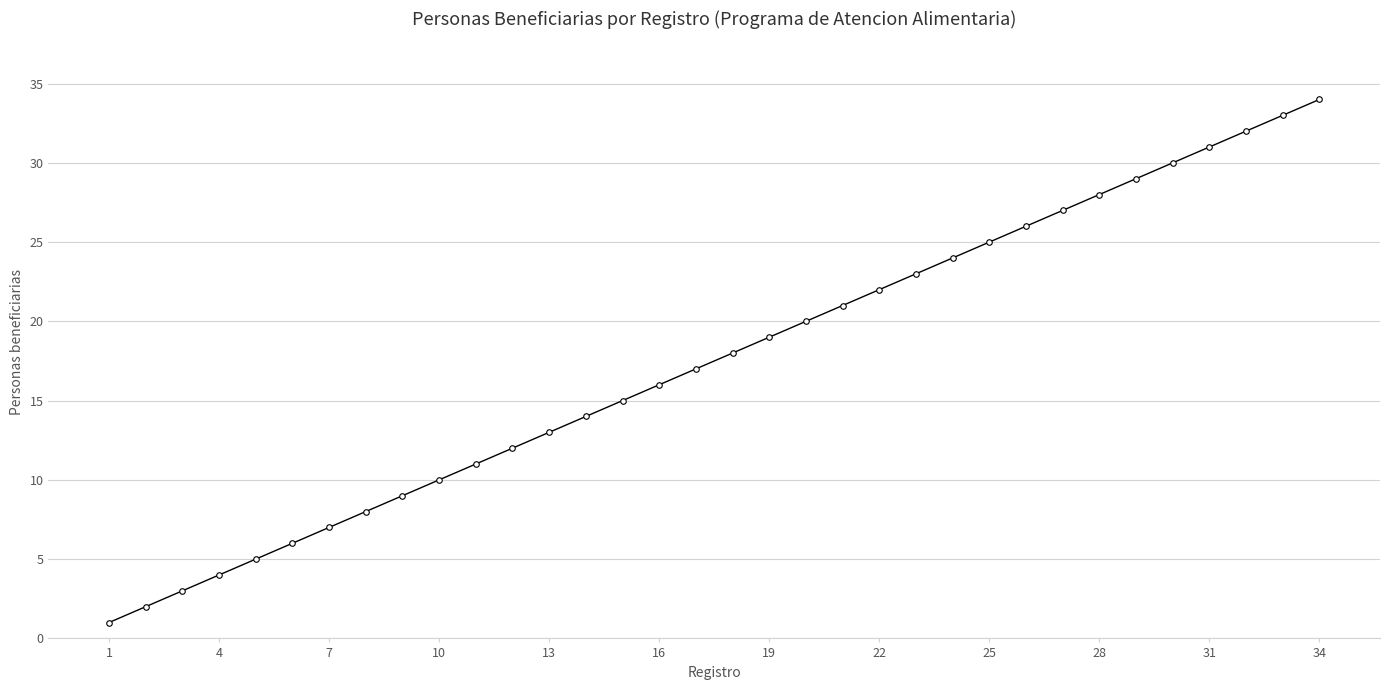

What is the greatest value displayed?

34